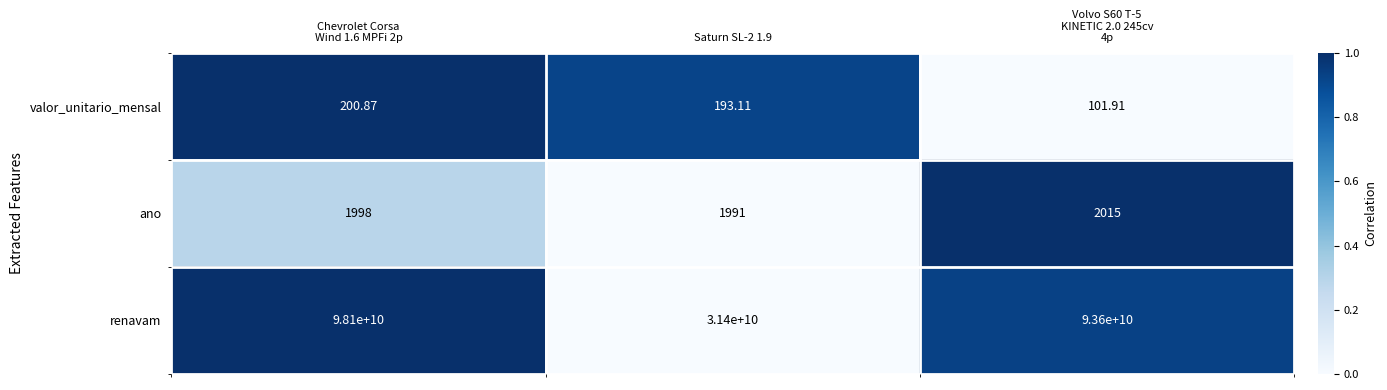

Which series has the largest total across all categories?

renavam